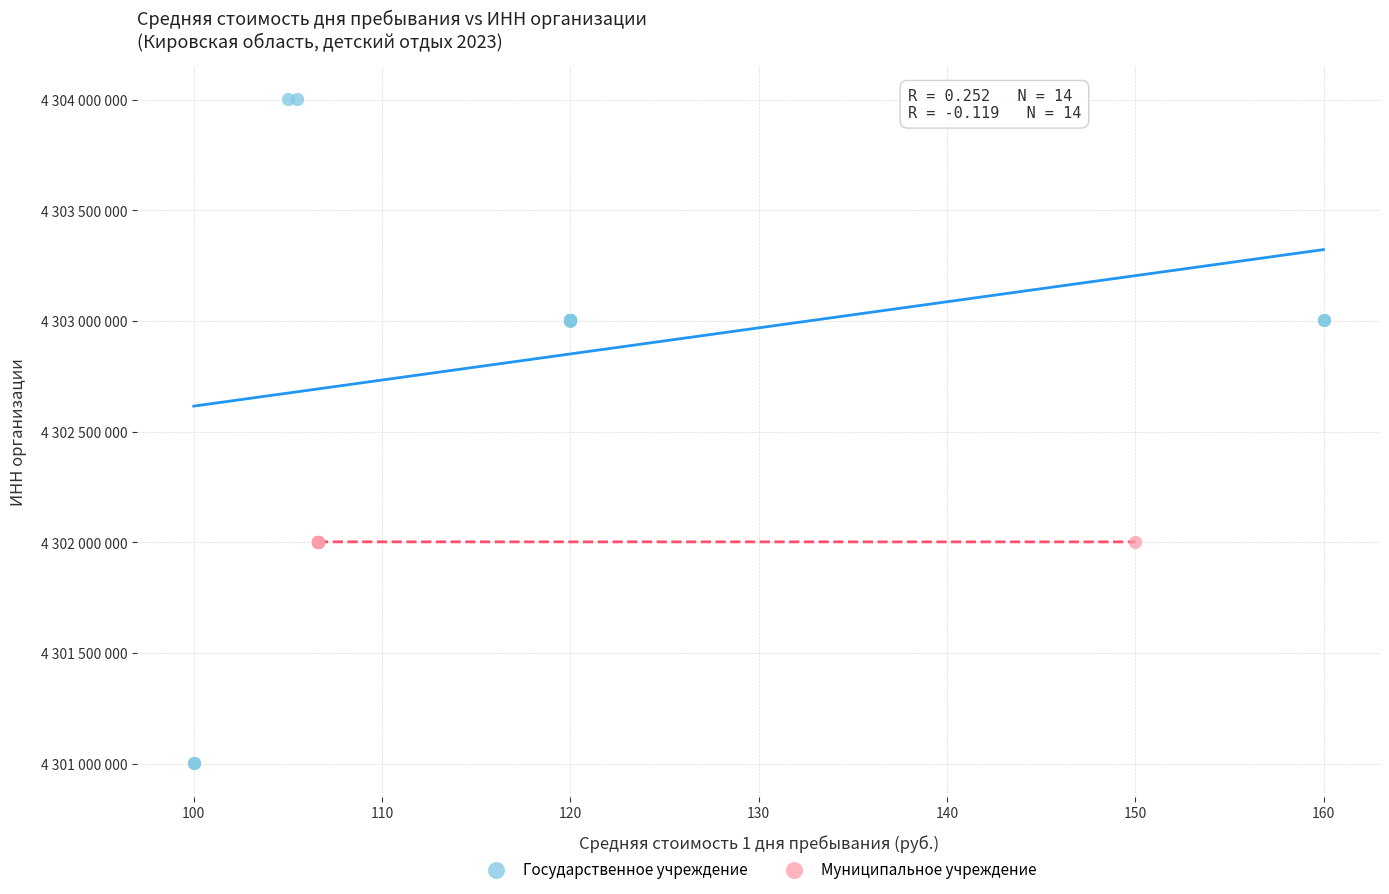

Which series reaches the maximum Y coordinate?

Государственное учреждение